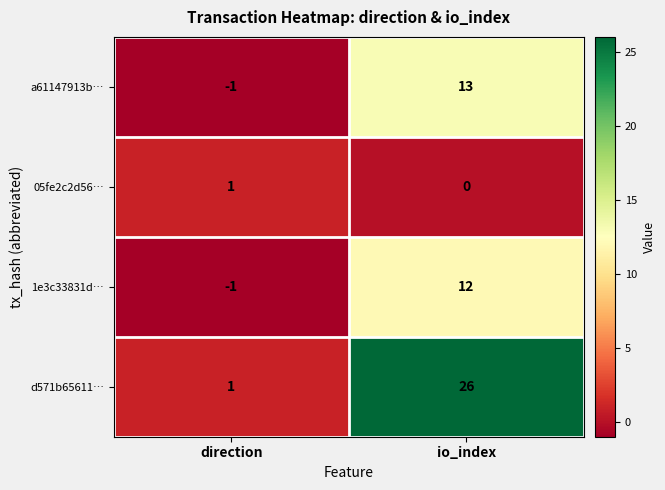

Which series changed the most between direction and io_index?

d571b65611…